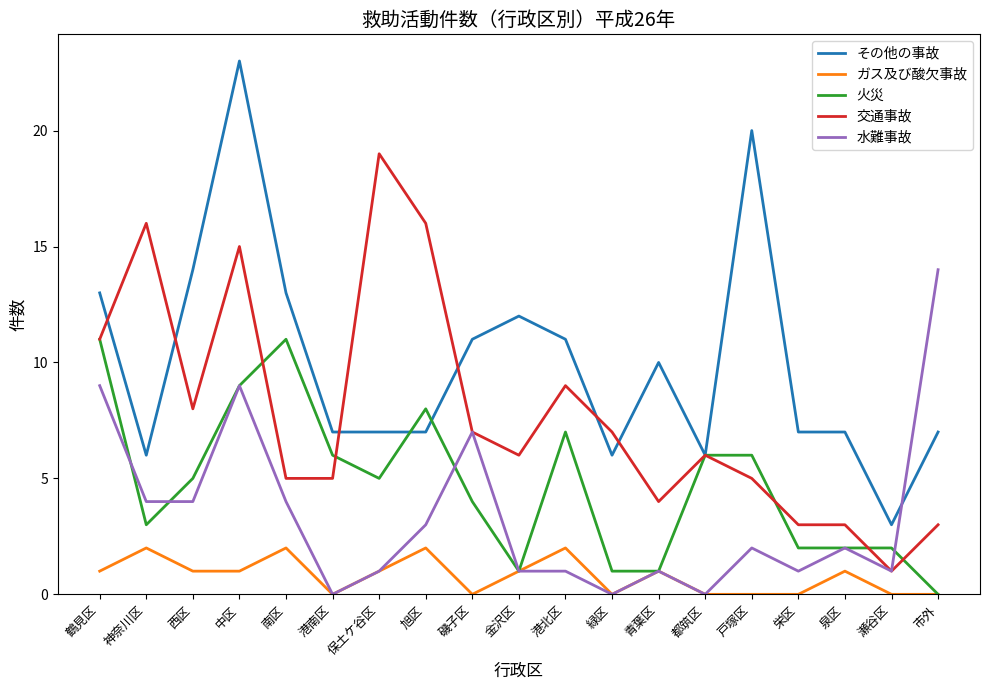

What is the total value across all series at 都筑区?

18